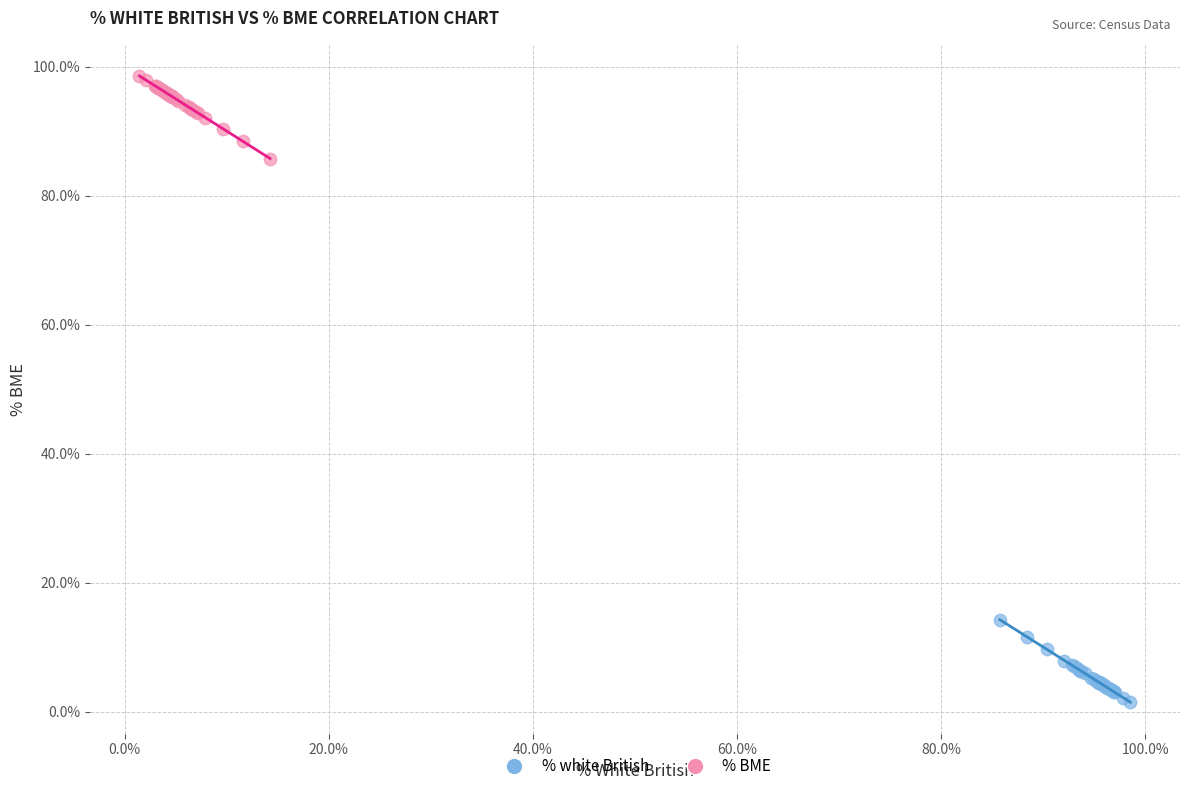

Which series contains the highest Y value?

% BME